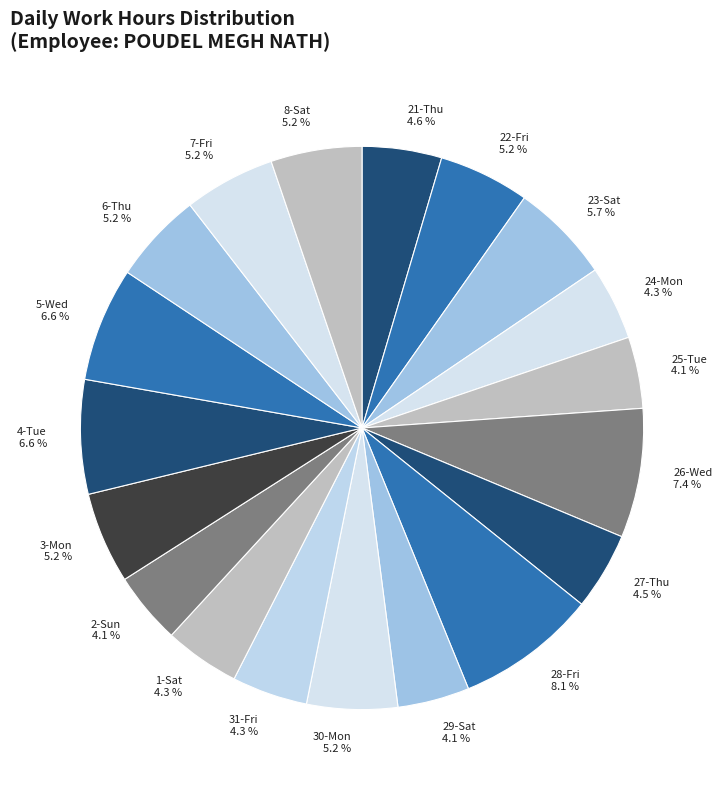

Count the number of slices in the pie.

19